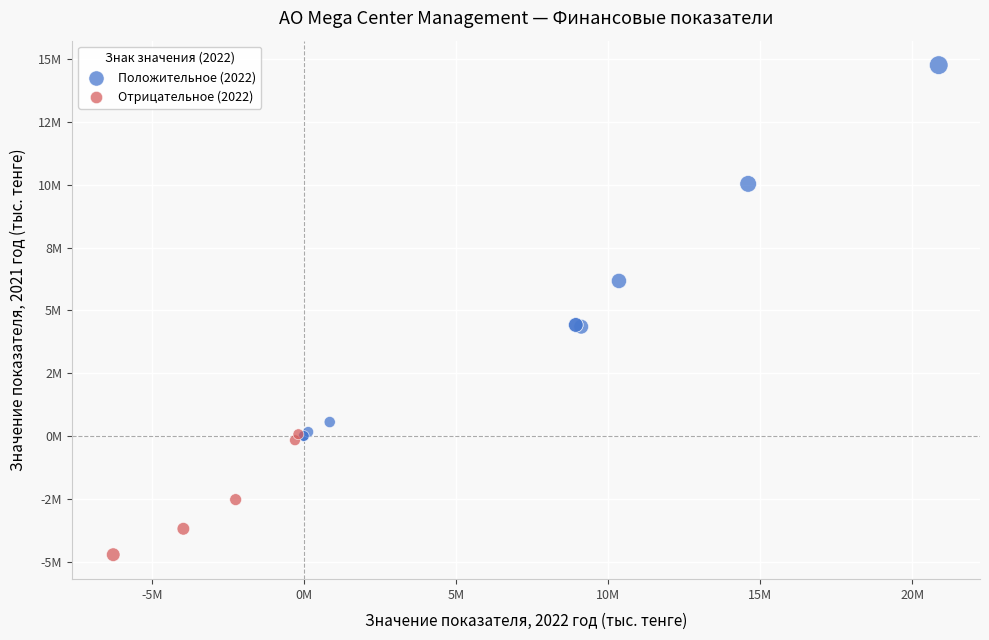

What are all the series names shown in the legend?

Положительное (2022), Отрицательное (2022)